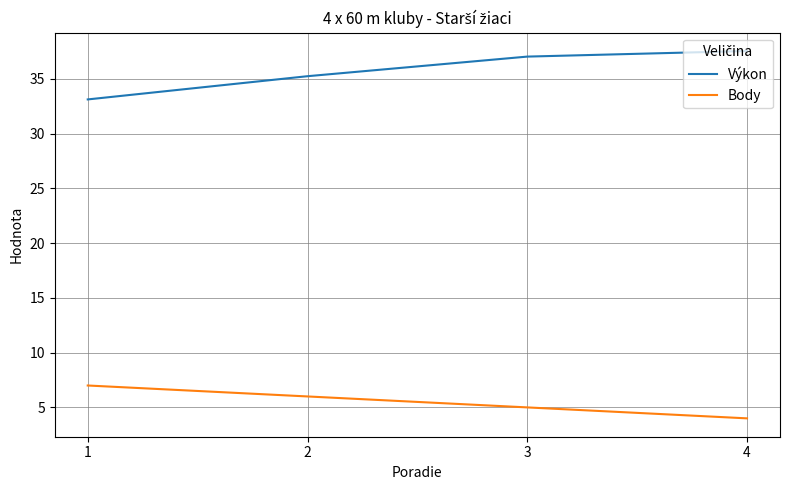

What is the total value across all series at 1?

40.1